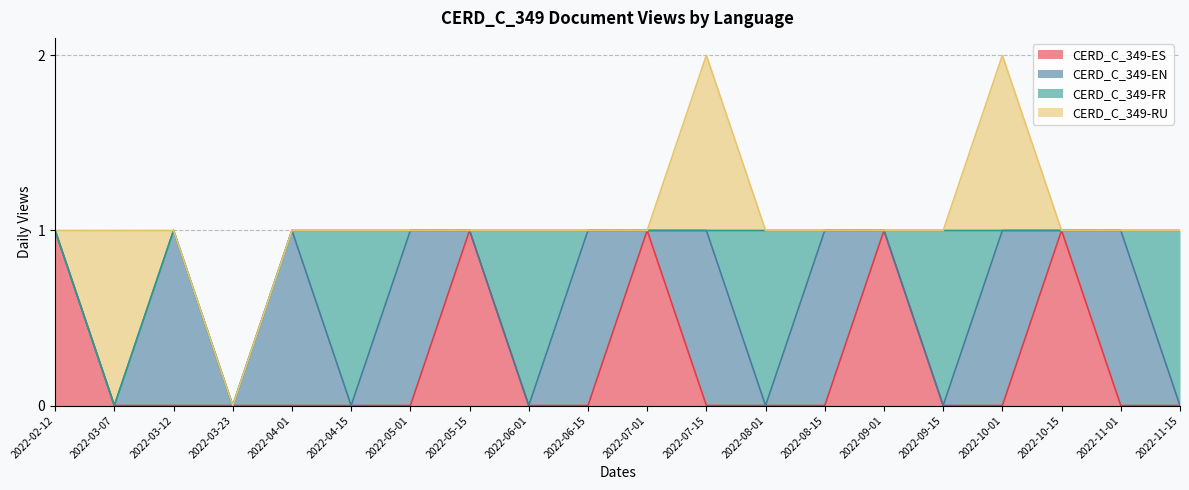

Where is CERD_C_349-ES nearest to the value 0?

2022-03-07